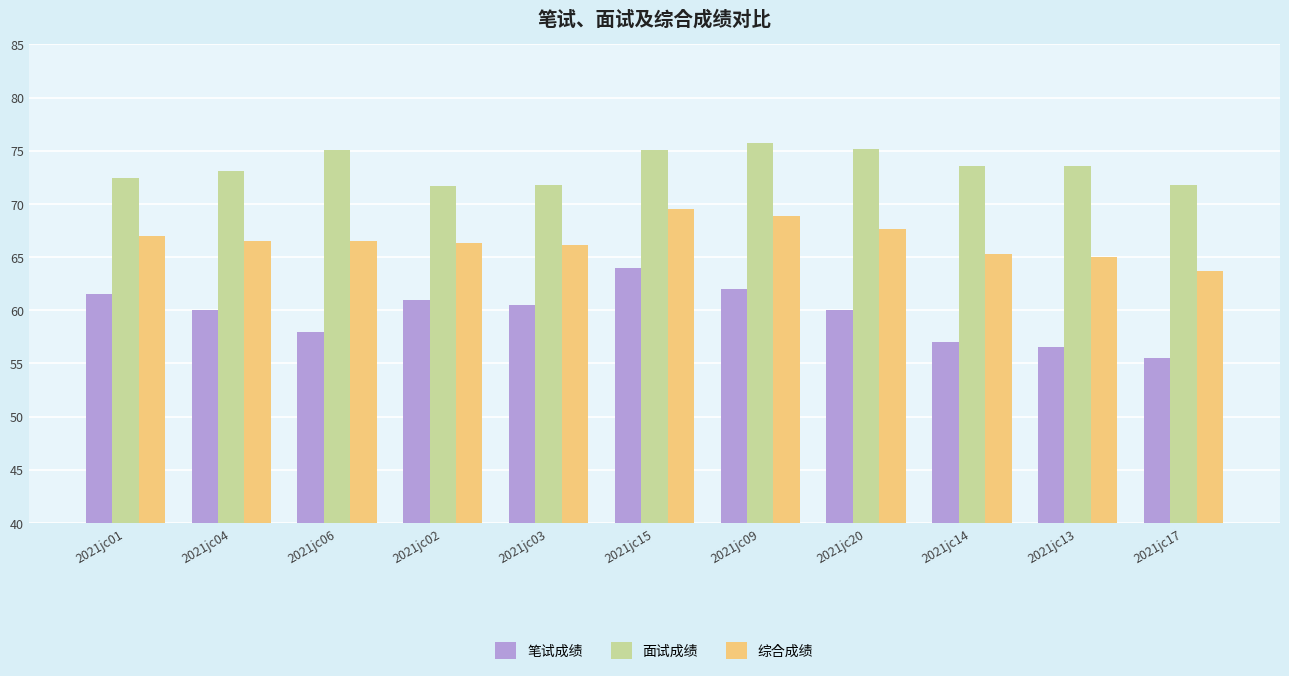

At which category is the sum across all series the highest?

2021jc15